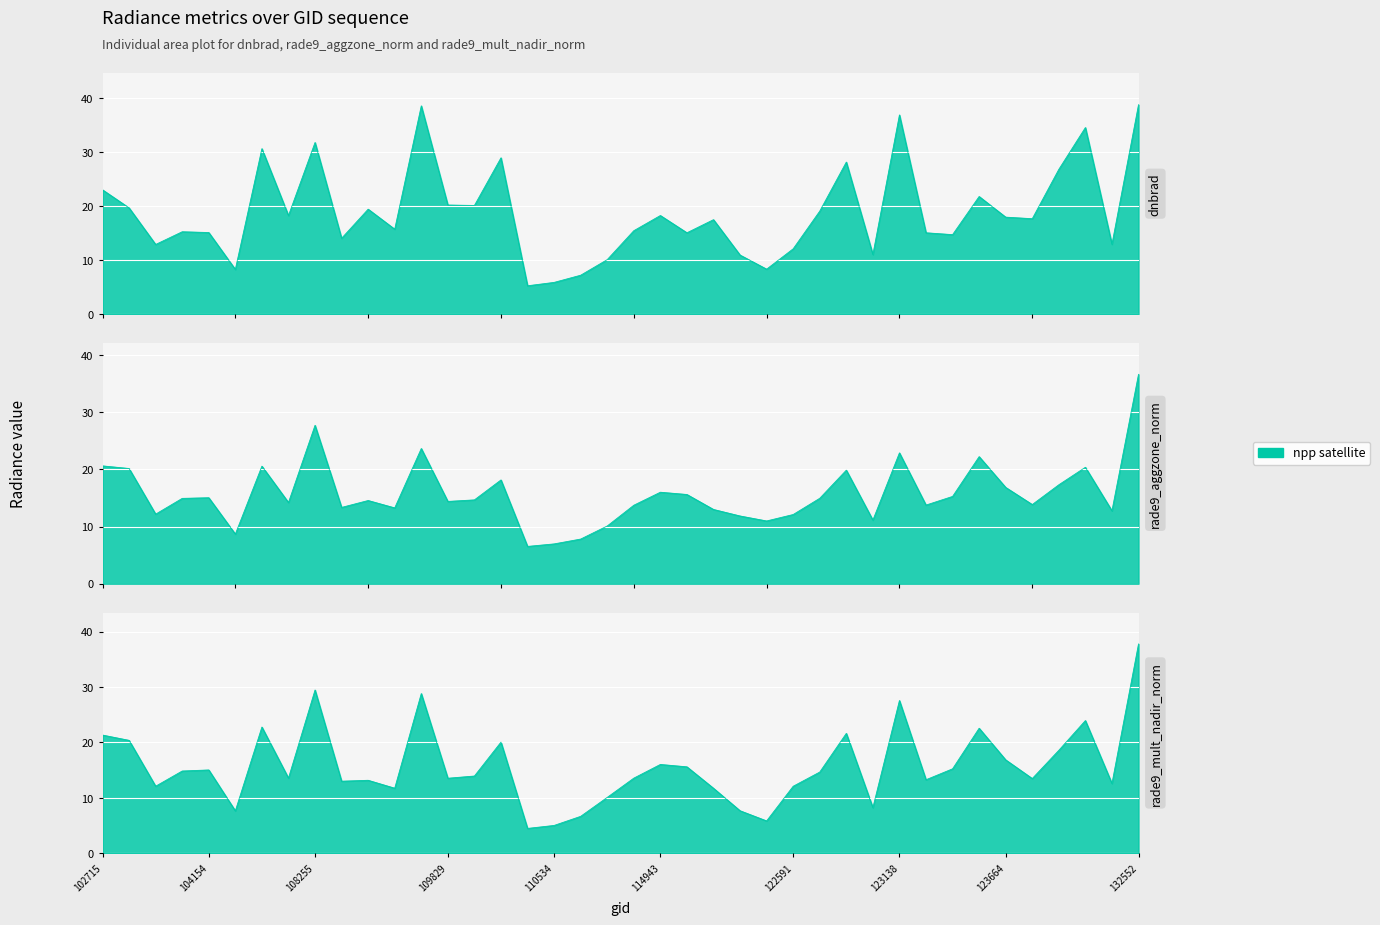

The dnbrad series shows 16.1 at 124028. True or false?

False